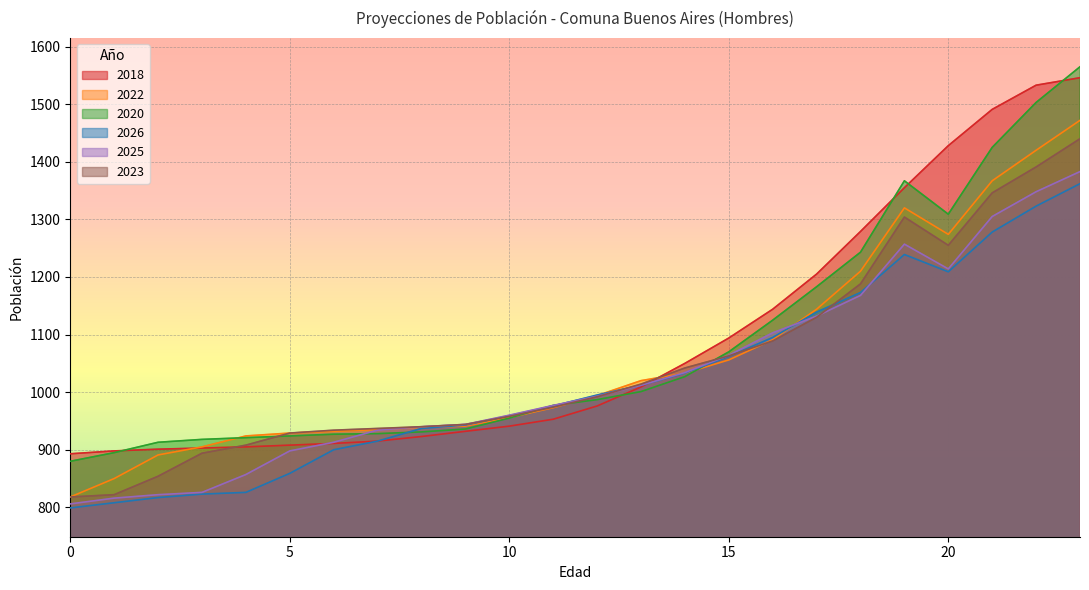

Where does the 2023 series first go above 992?

13